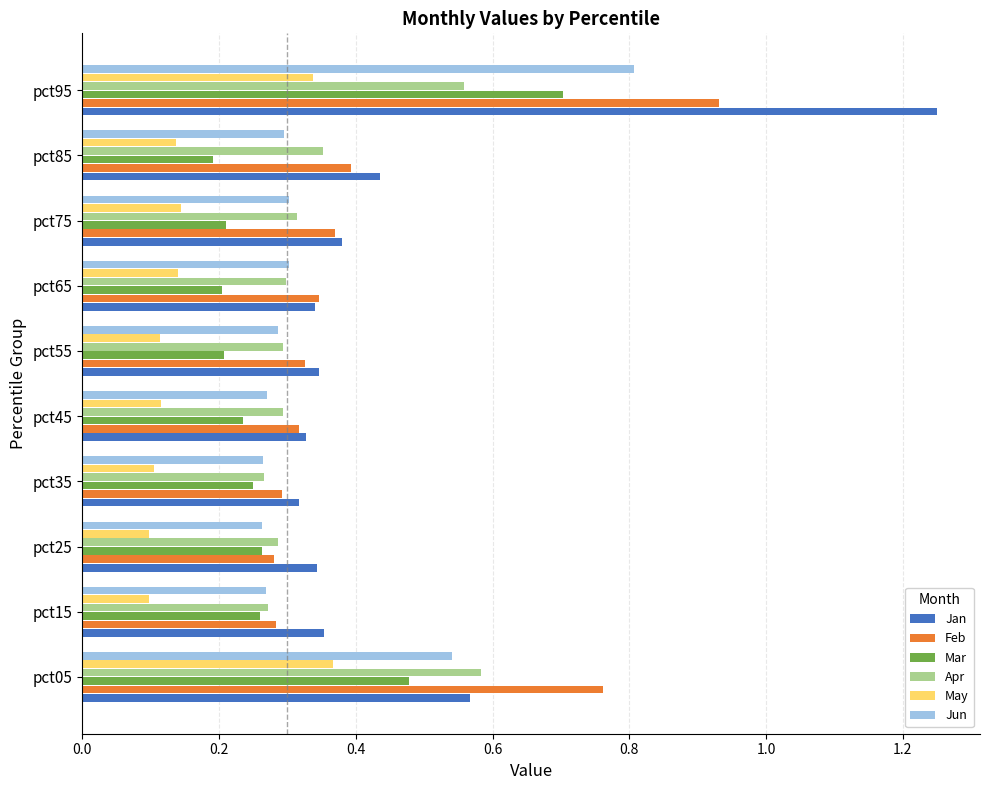

Which category has the highest value in the Feb series?

pct95